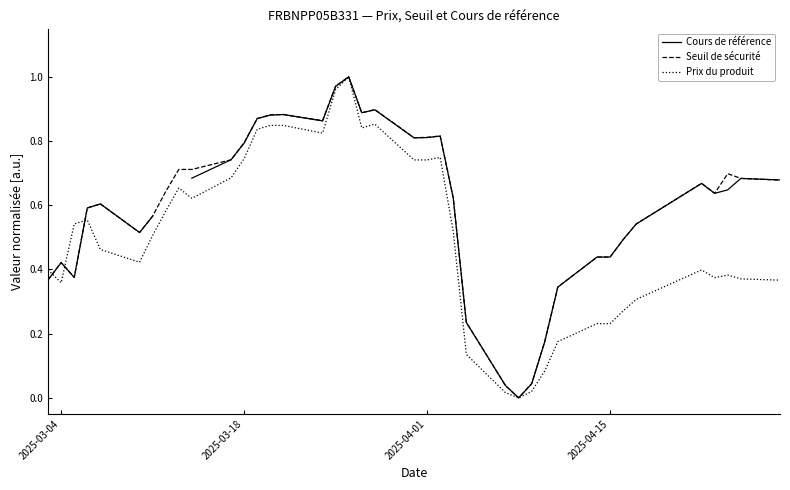

Rank the series by their average value, from lowest to highest.

Prix du produit, Cours de référence, Seuil de sécurité